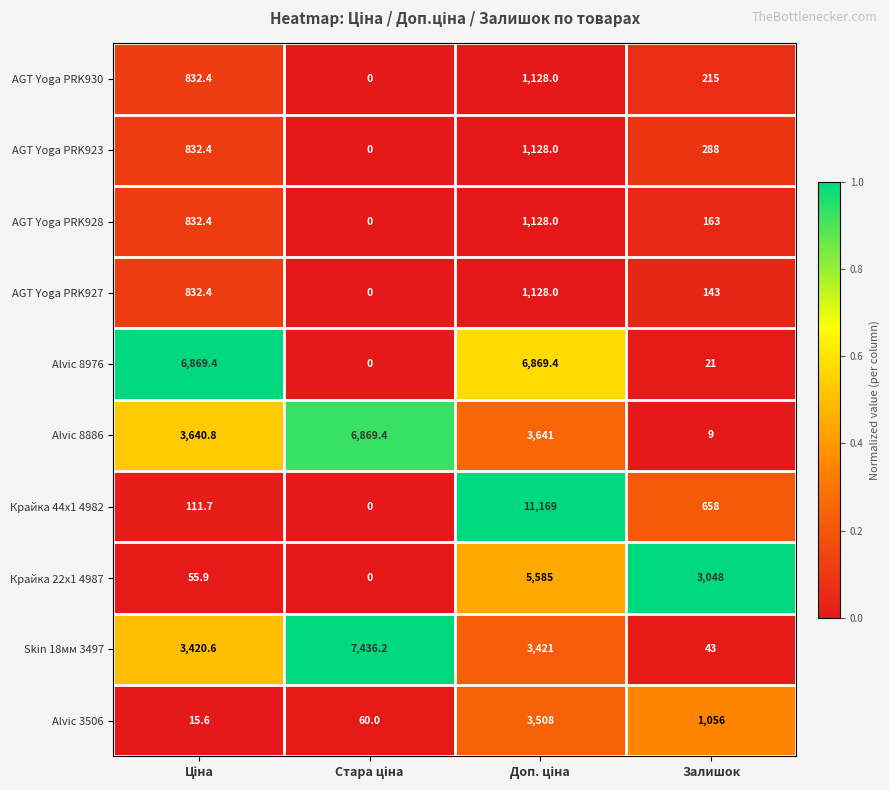

What is the maximum value shown in the chart?

11169.0